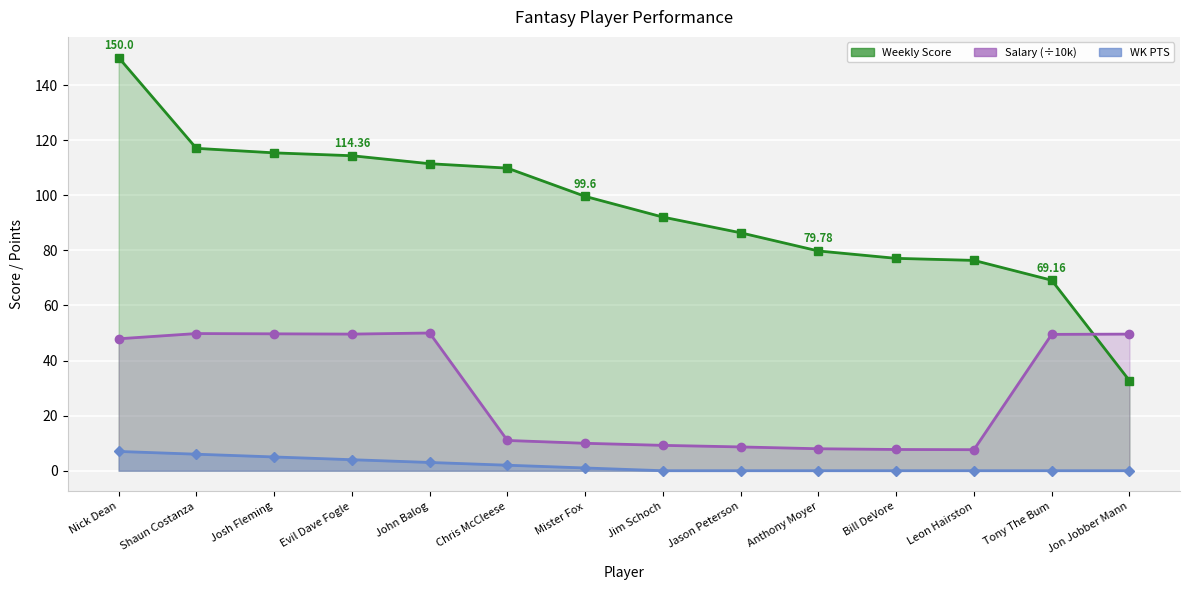

How many values in the Weekly Score Line series exceed 99?

7